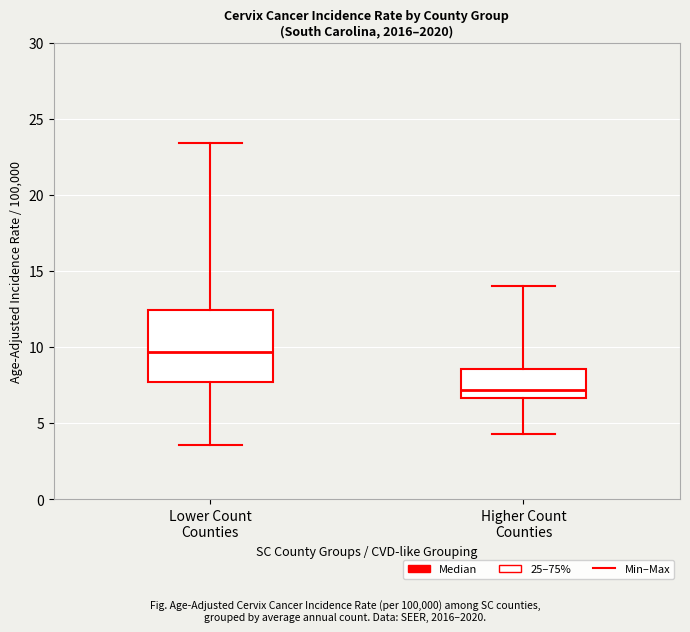

Comparing the boxes themselves (not the whiskers), which one is the tallest?

Lower Count Counties